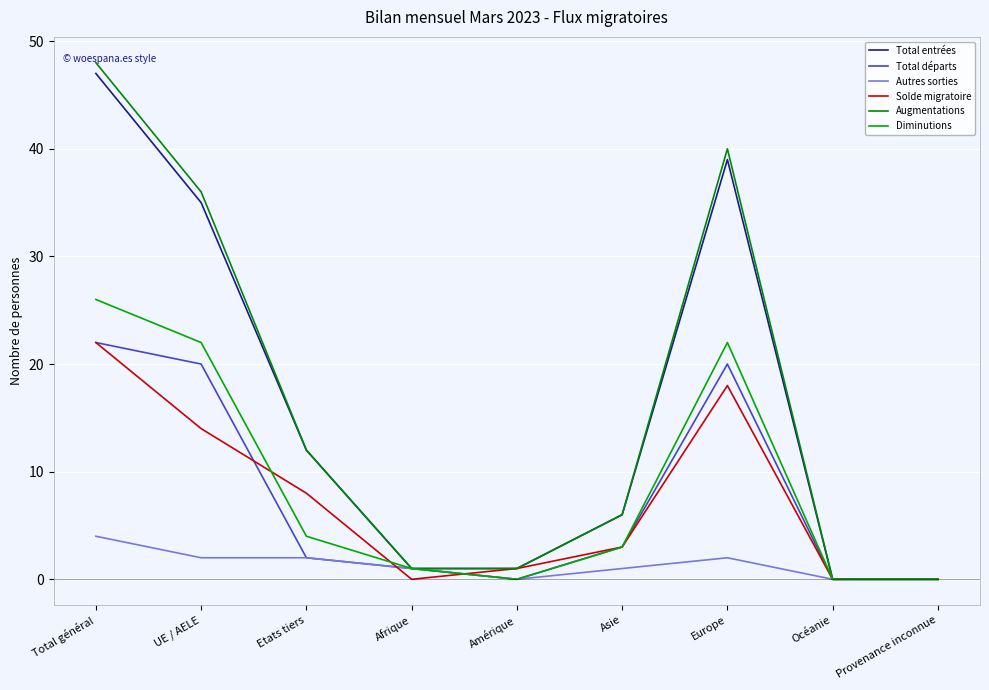

How many lines are shown in the chart?

6